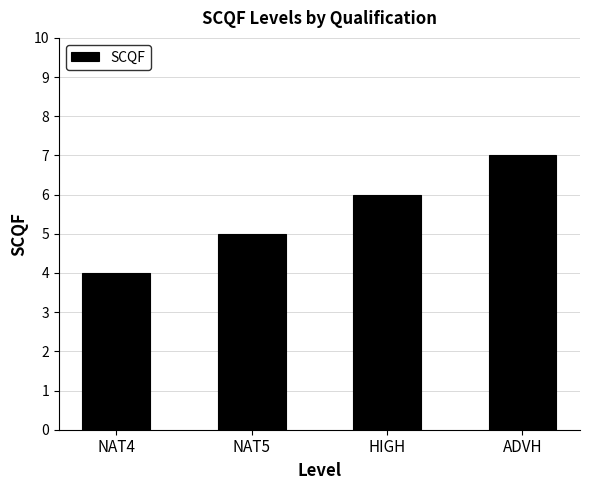

Where is the data nearest to the value 5?

NAT5